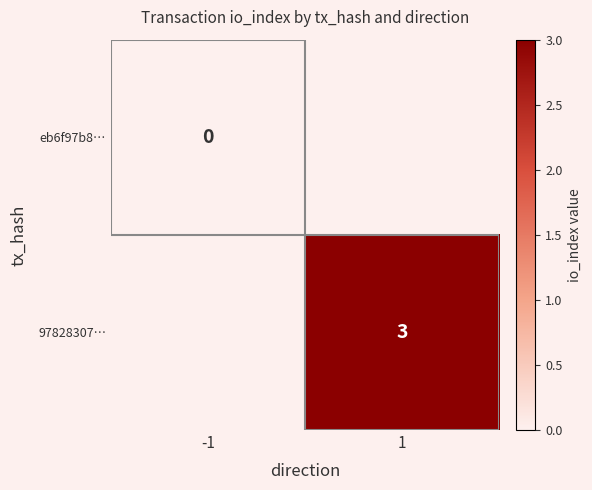

True or false: 97828307… has a value of 3 at 1.

True